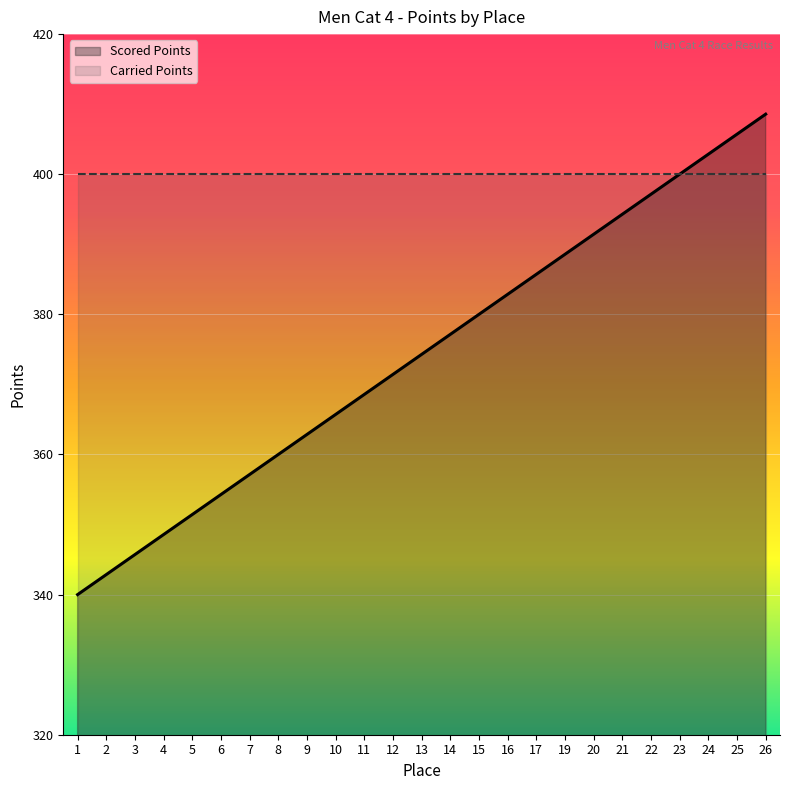

How many lines are shown in the chart?

2